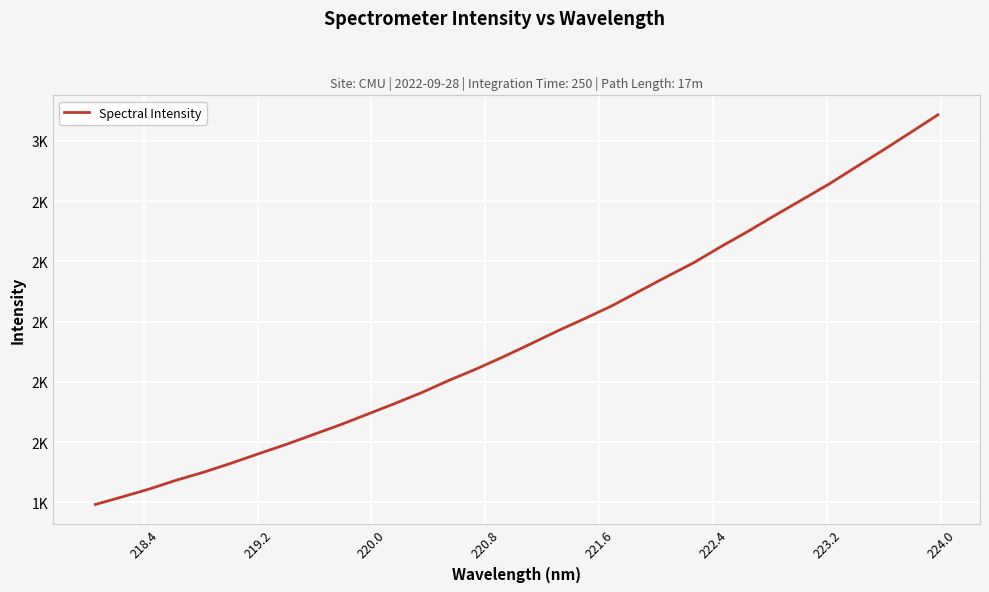

Does the chart have visible grid lines?

Yes